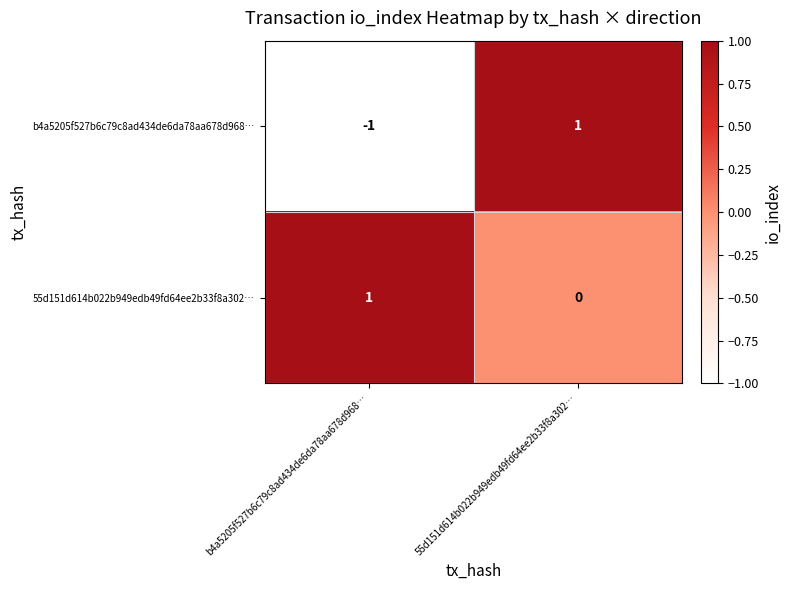

What is the minimum value shown in the chart?

-1